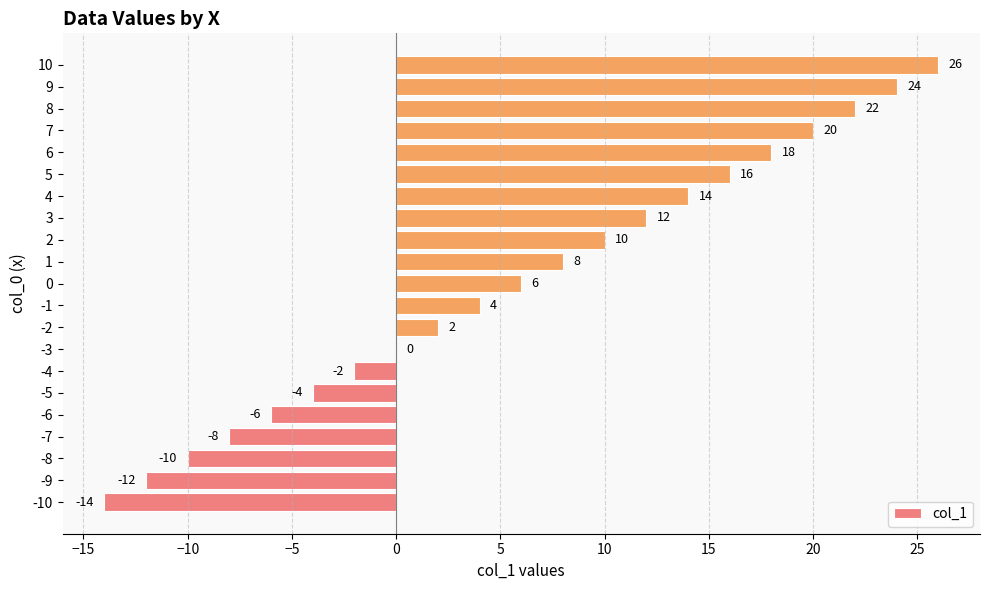

Reading bottom to top, transcribe all the data shown in this chart.

-10=-14	-9=-12	-8=-10	-7=-8	-6=-6	-5=-4	-4=-2	-3=0	-2=2	-1=4	0=6	1=8	2=10	3=12	4=14	5=16	6=18	7=20	8=22	9=24	10=26